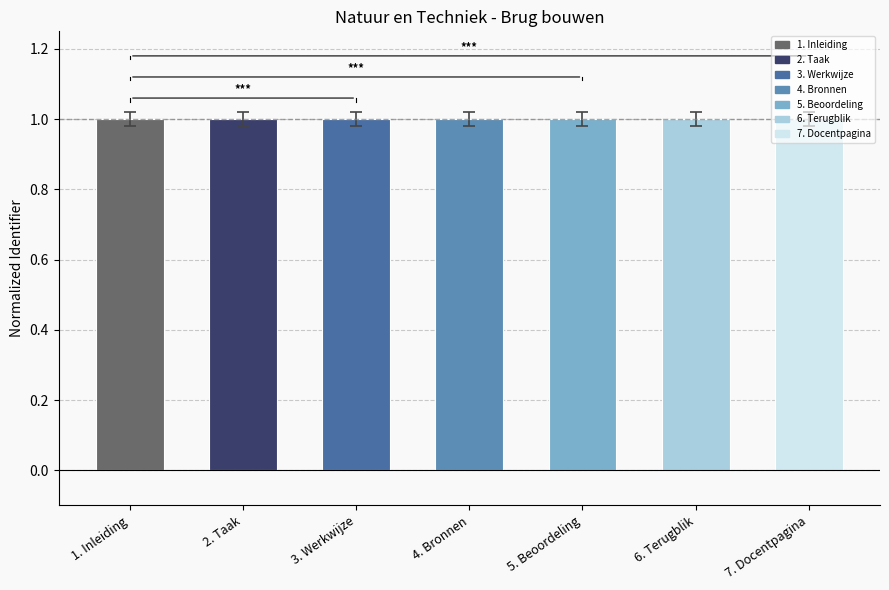

Between 4. Bronnen and 5. Beoordeling, which is larger?

5. Beoordeling